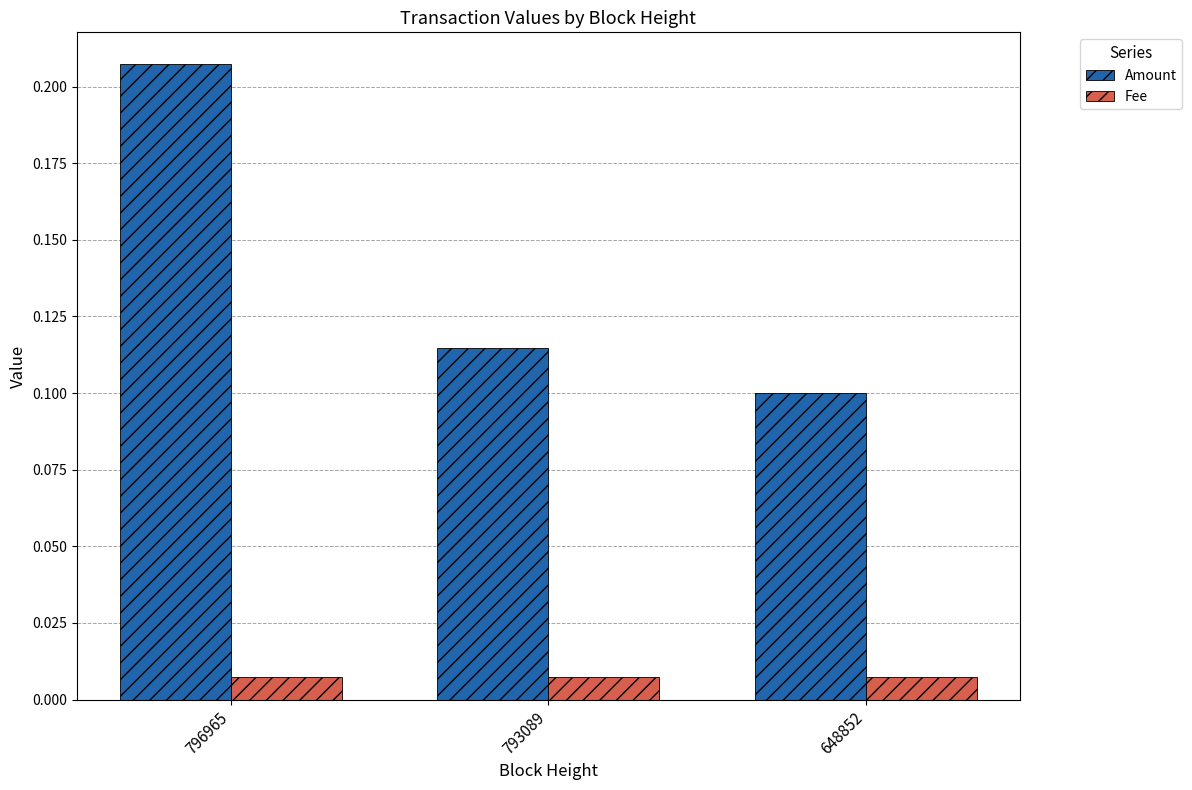

Which category has the highest value across all series?

796965